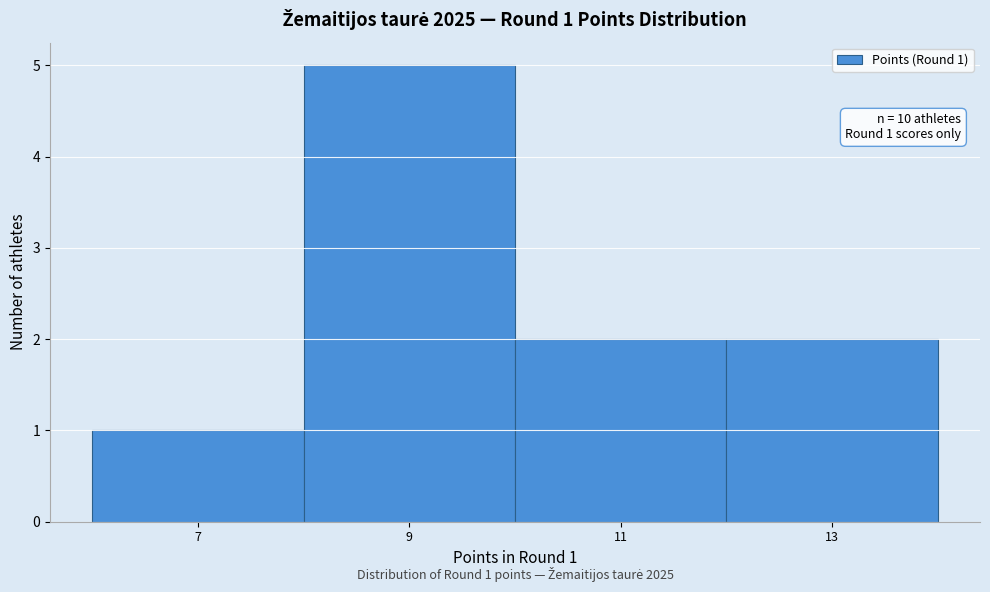

Which range on the x-axis has the tallest bar?

8 to 10